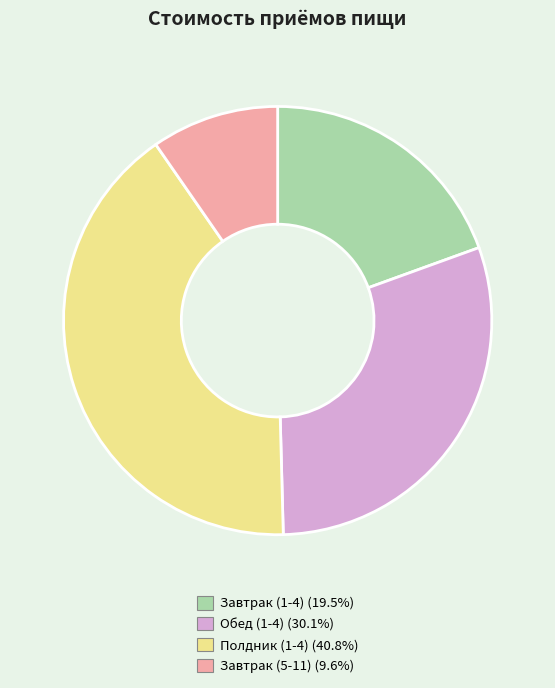

Do Завтрак (5-11) and Обед (1-4) together represent more than half of the pie?

No